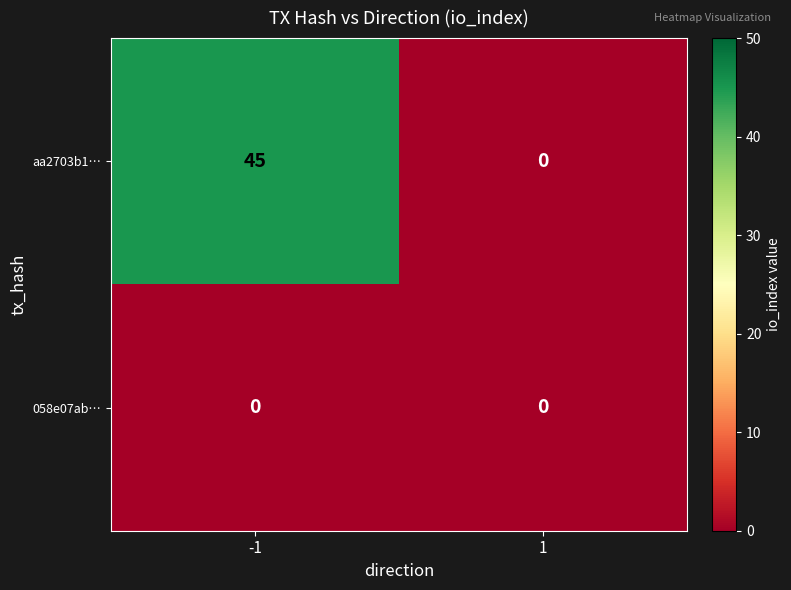

The aa2703b1… series shows 0 at 1. True or false?

True